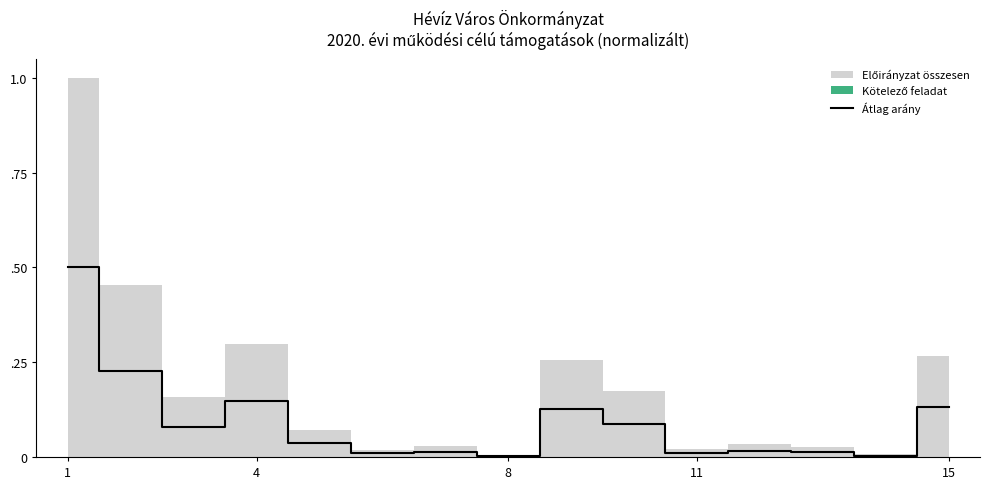

What is the sum of all values?

1.4